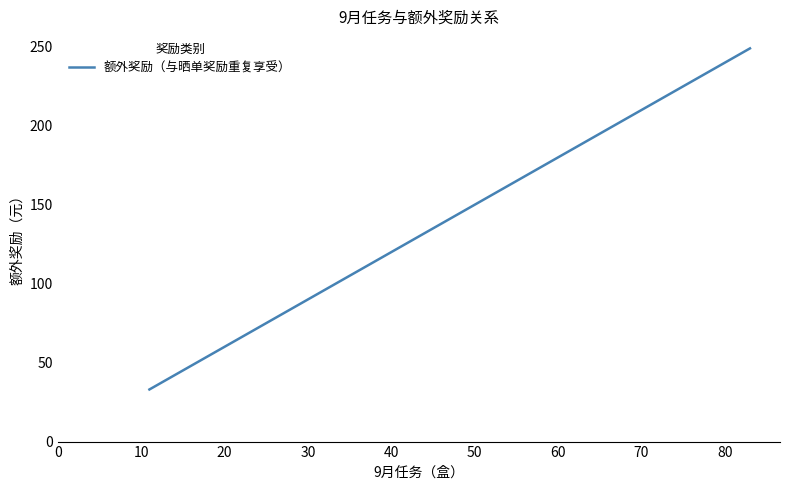

True or false: there are more than 0 points higher than both neighbors.

False